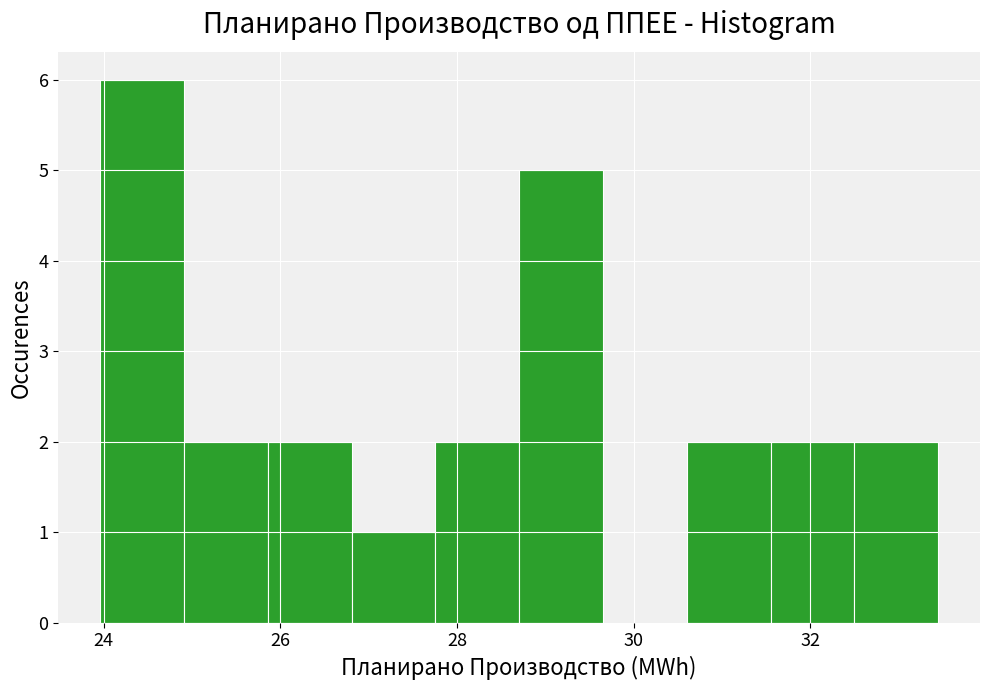

Reading left to right, list every bar in this chart as the range it spans on the x-axis followed by its height. Neither the bar edges nor the heights are printed on the chart, so give them approximately, as read against the axes.

24.0 to 25.0: 6
25.0 to 25.8: 2
25.8 to 26.8: 2
26.8 to 27.8: 1
27.8 to 28.8: 2
28.8 to 29.6: 5
29.6 to 30.6: 0
30.6 to 31.6: 2
31.6 to 32.4: 2
32.4 to 33.4: 2